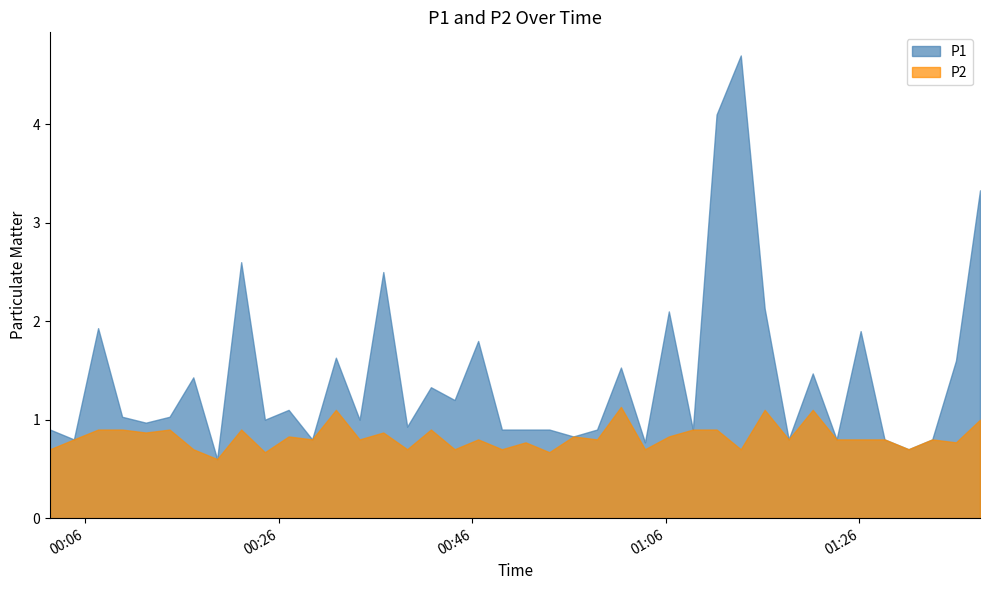

Where is the first local maximum for P2?

2023-03-14T00:14:43